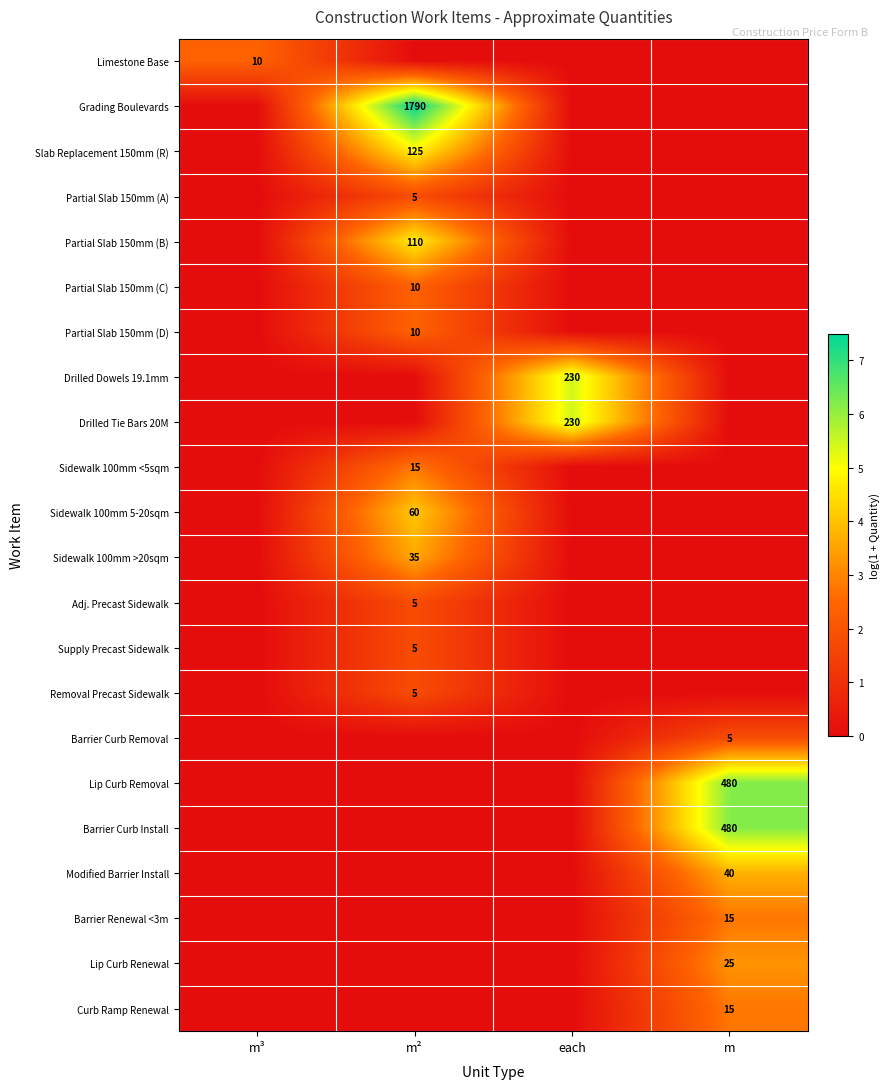

Count the number of categories in the chart.

4